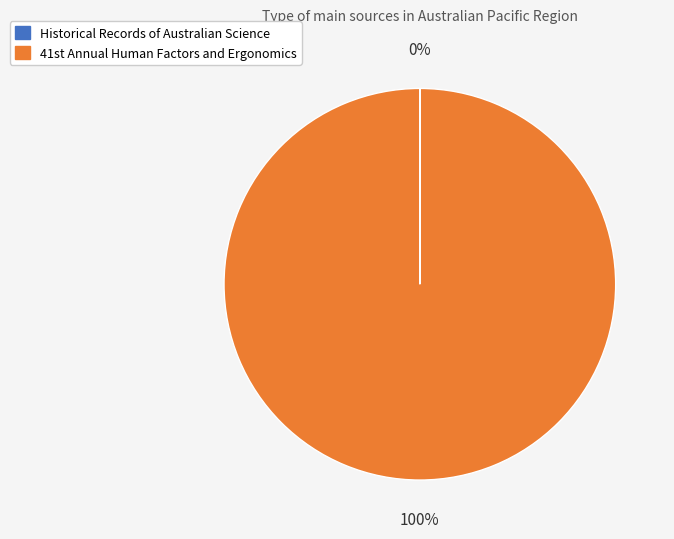

Which slice represents more than half of the pie?

41st Annual Human Factors and Ergonomics